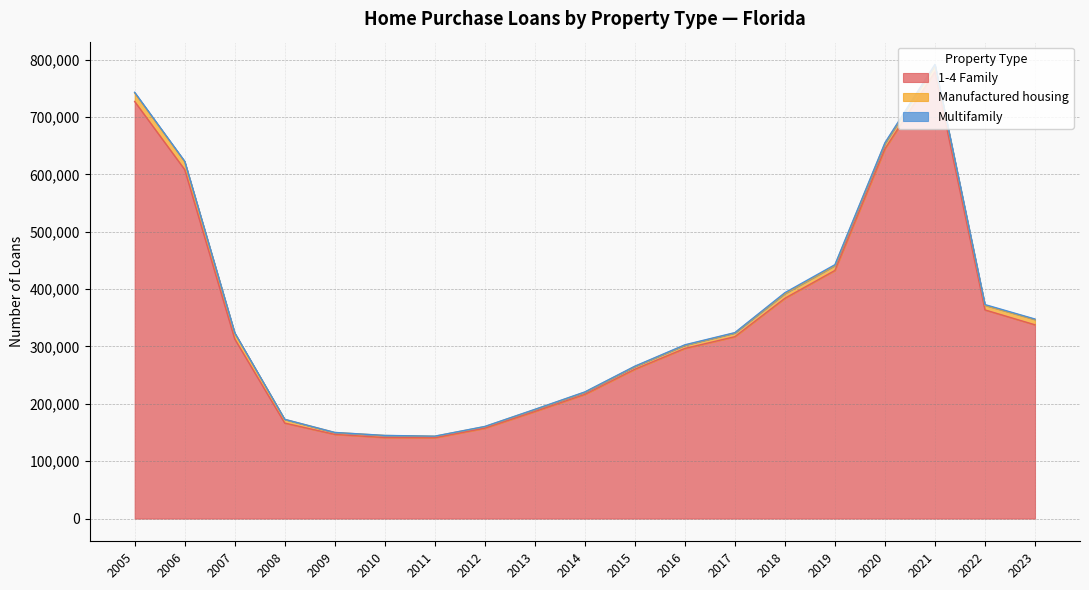

True or false: Manufactured housing and 1-4 Family cross at least once.

False